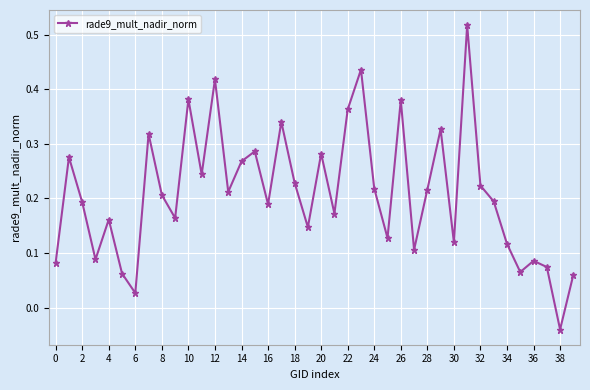

What is the sum of all values?

8.3